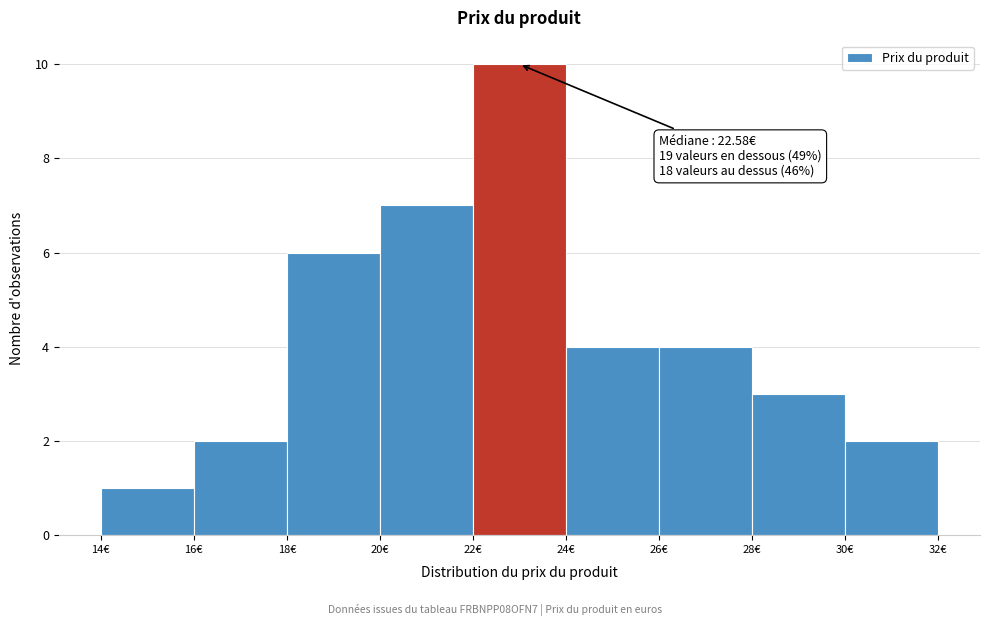

Which range on the x-axis has the tallest bar?

22 to 24